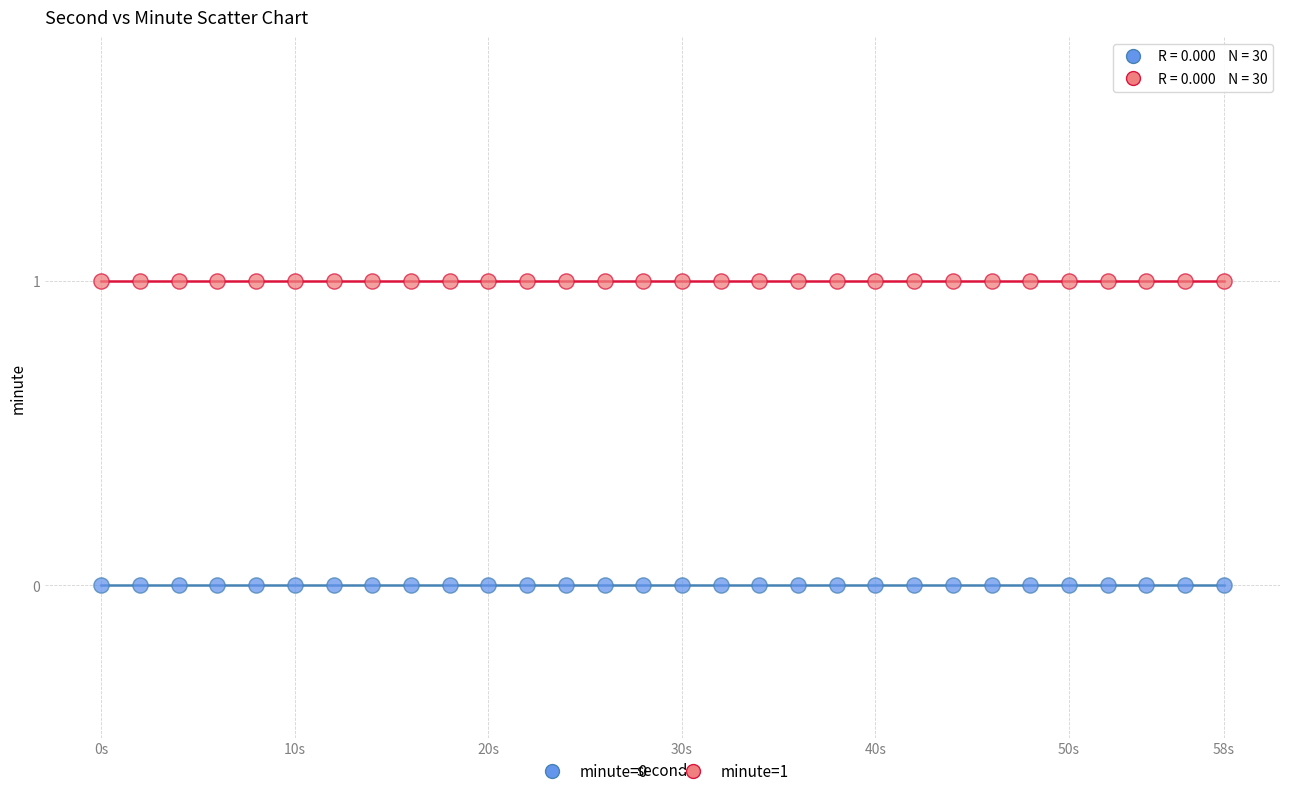

Which series contains the lowest Y value?

minute=0